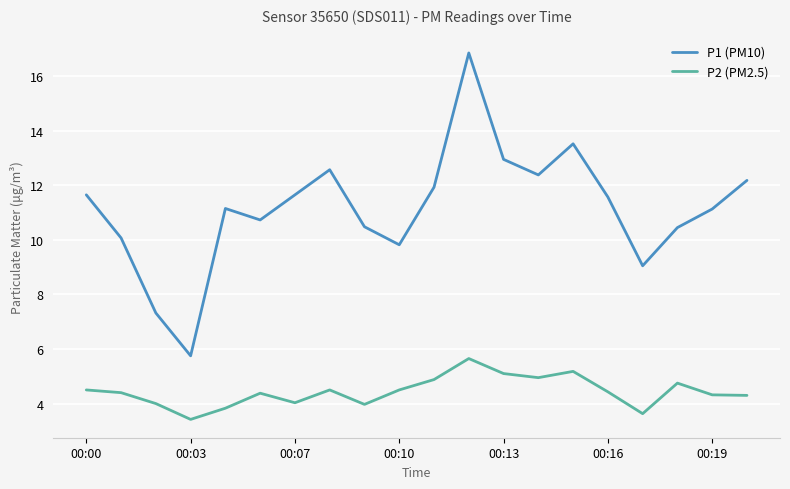

True or false: P2 (PM2.5) and P1 (PM10) intersect in this chart.

False